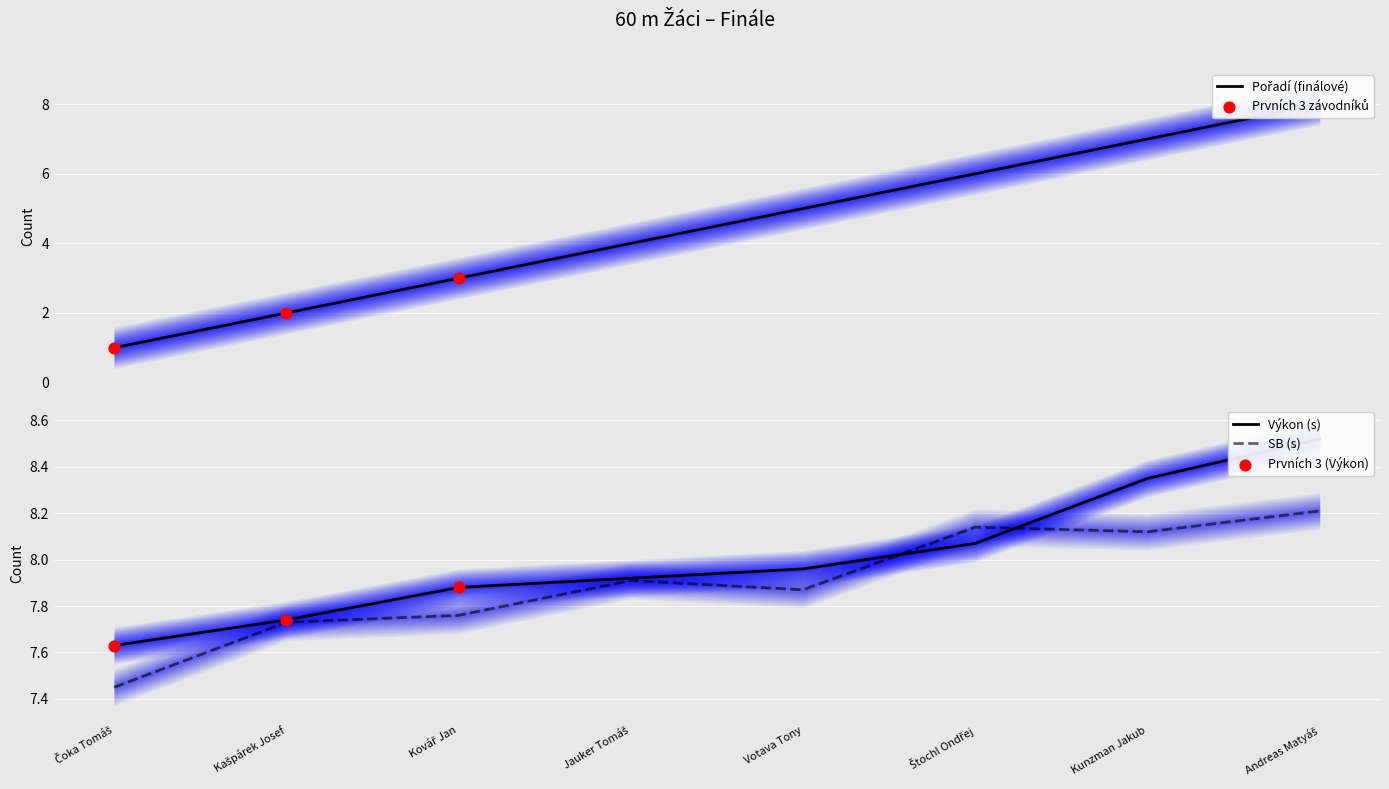

At which category is the sum across all series the highest?

Andreas Matyáš